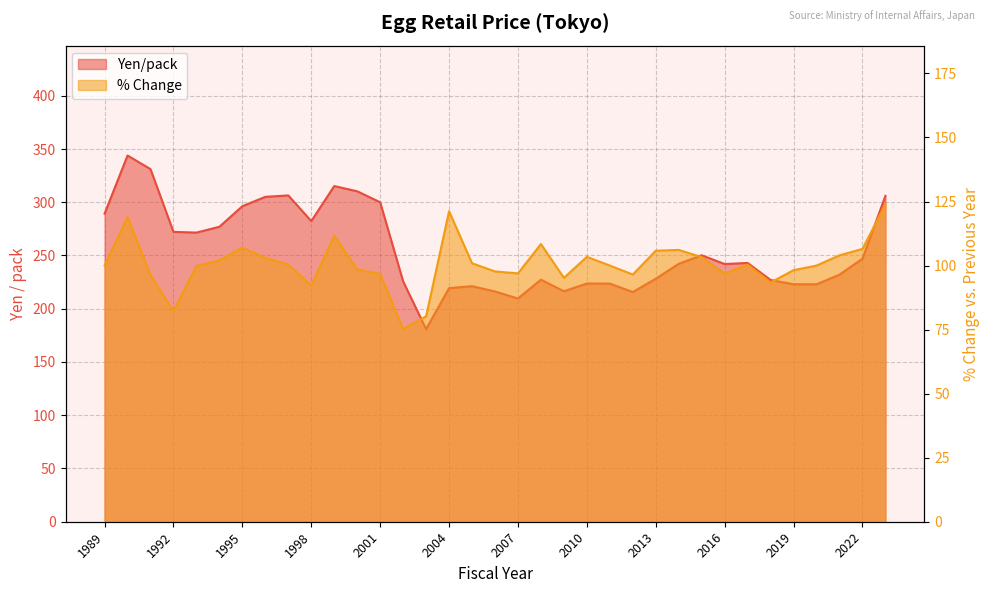

What is the difference between the Yen/pack values at 2012 and 2020?

7.3